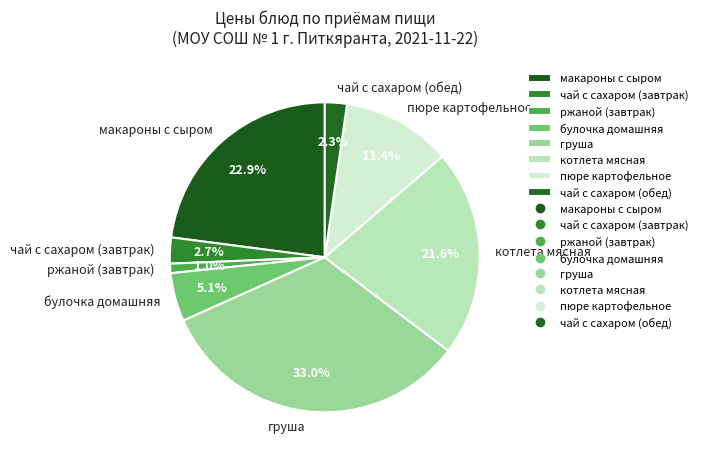

What is the smallest slice in the pie chart?

ржаной (завтрак)